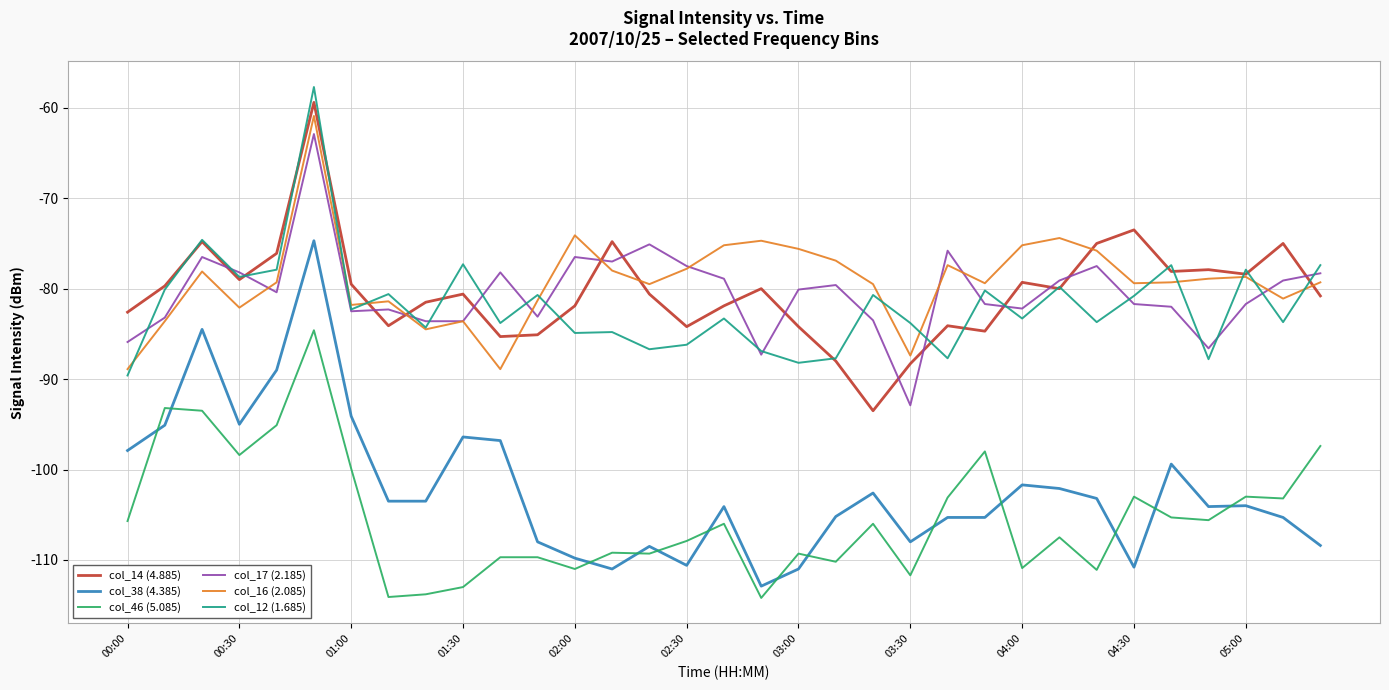

Which series has the widest spread of values?

col_38 (4.385)